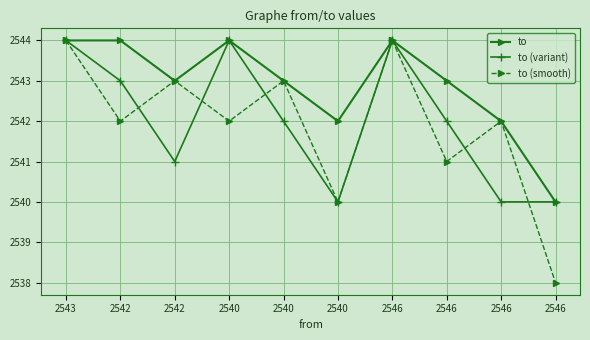

How many series are shown in this chart?

3